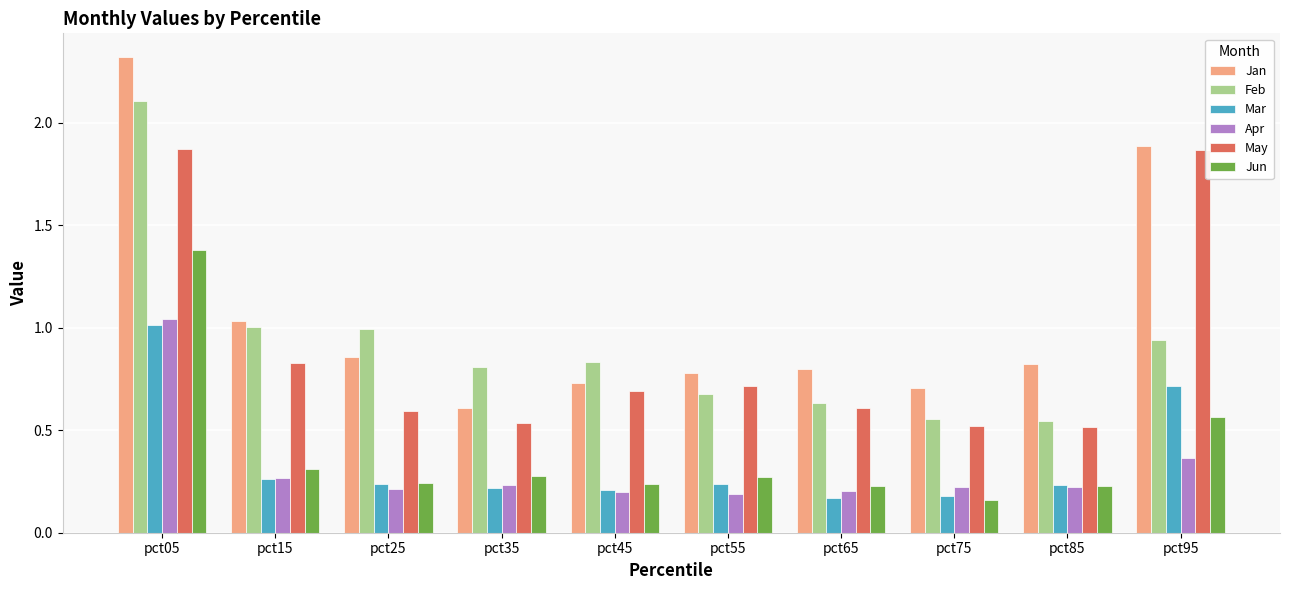

Is the value of Jan at pct25 greater than the value of Feb at pct35?

Yes